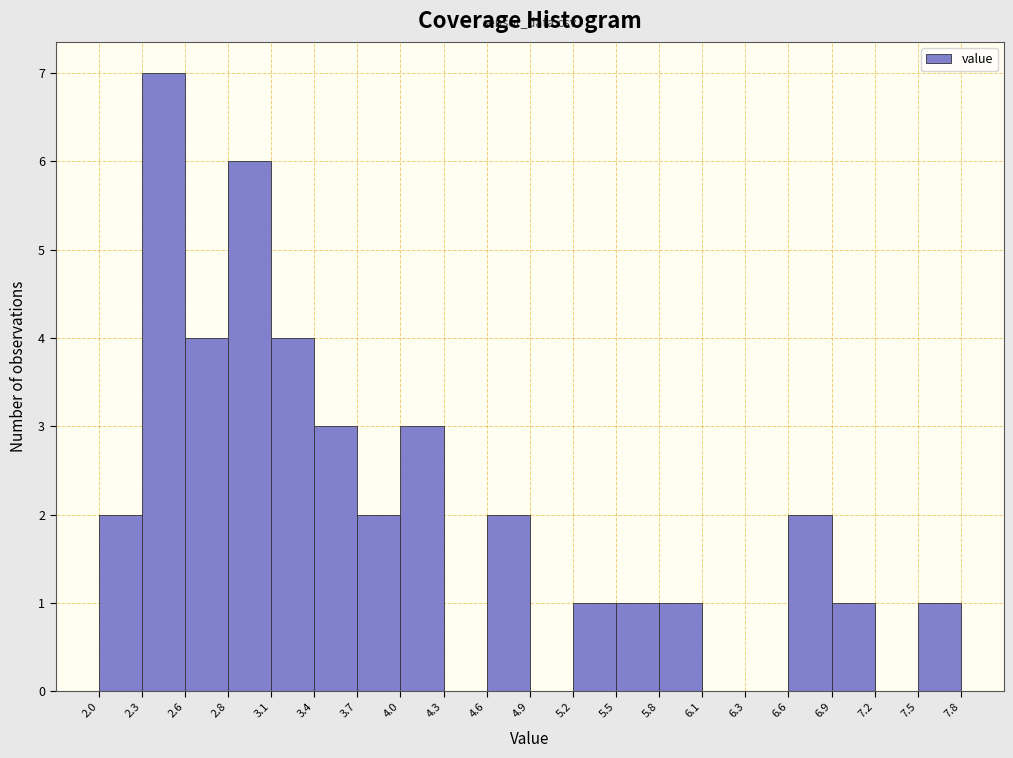

What is the height of the bar covering 6.9 to 7.2 on the x-axis? The values are not printed on the chart, so give them approximately, as read against the axis.

1